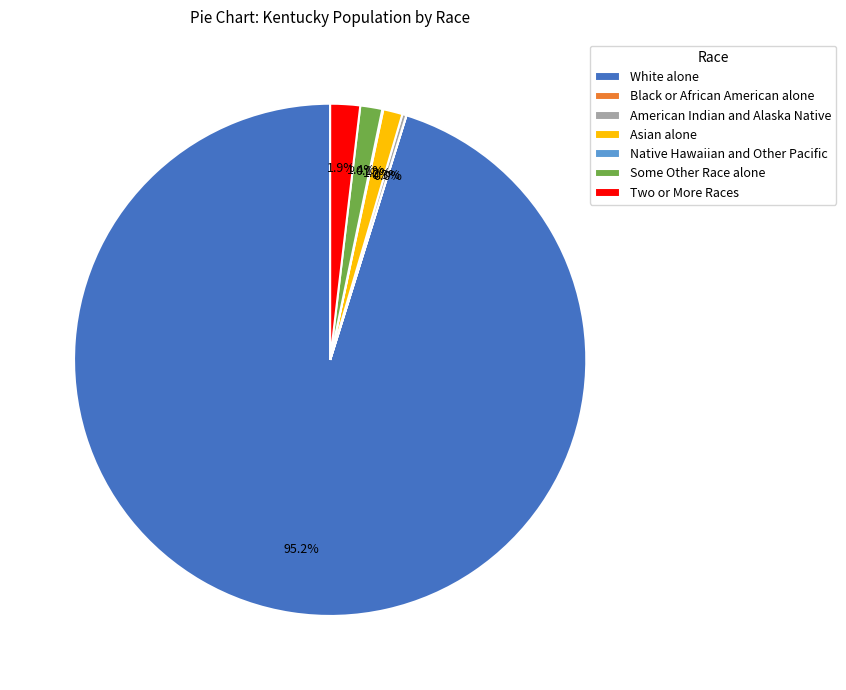

To the nearest percent, what percentage of the pie is White alone?

95%